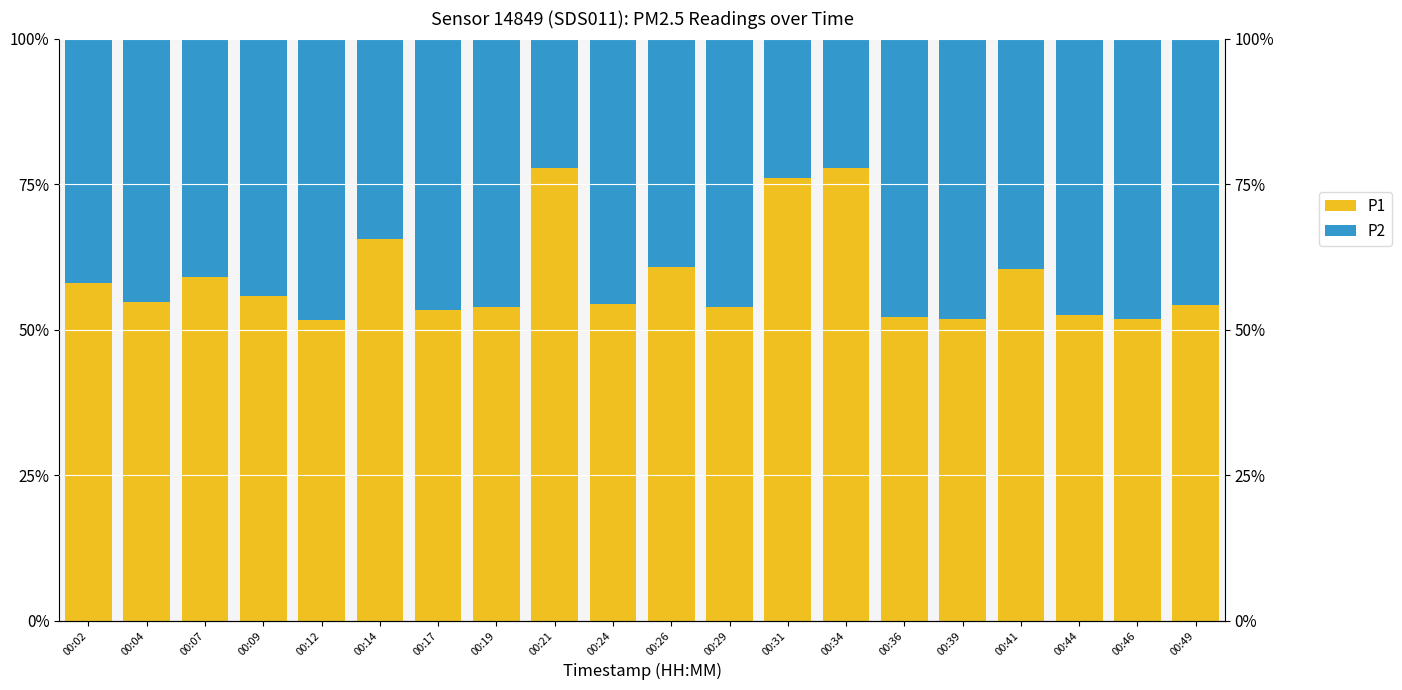

At which category does the chart reach its minimum across all series?

00:21